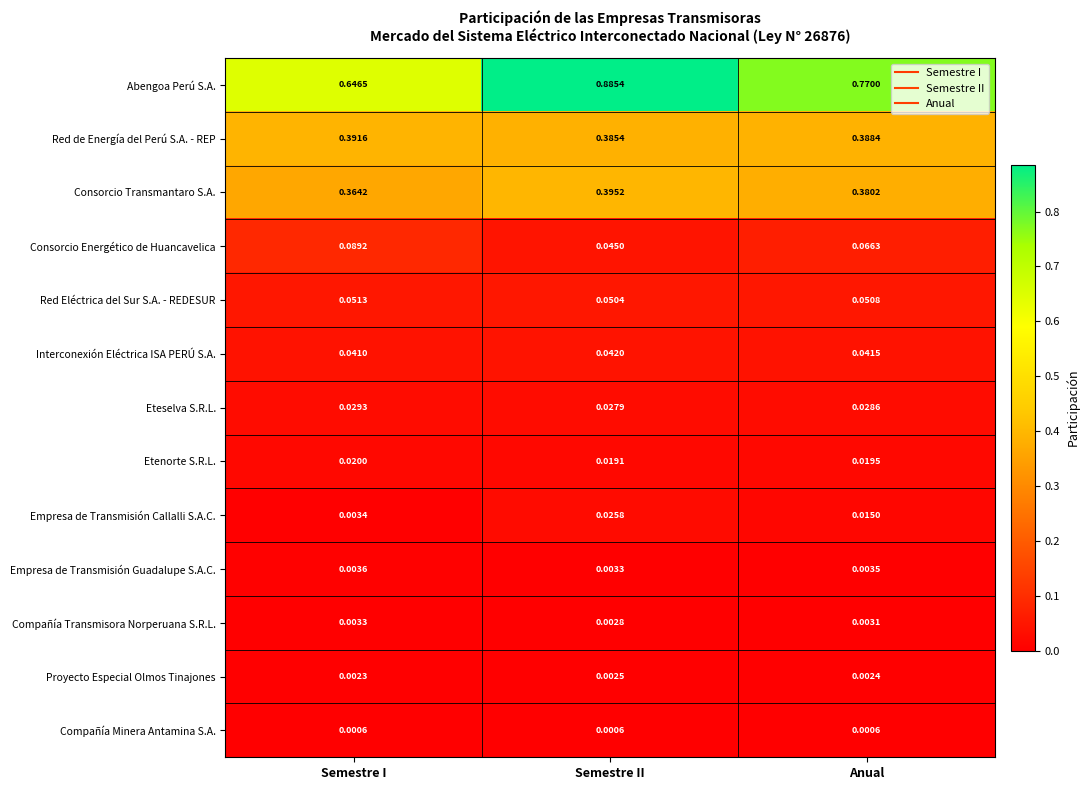

Which series has the largest range (max minus min)?

Abengoa Perú S.A.